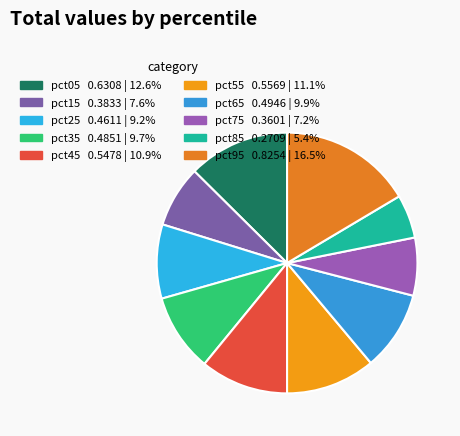

Does pct65 represent more than half of the total?

No